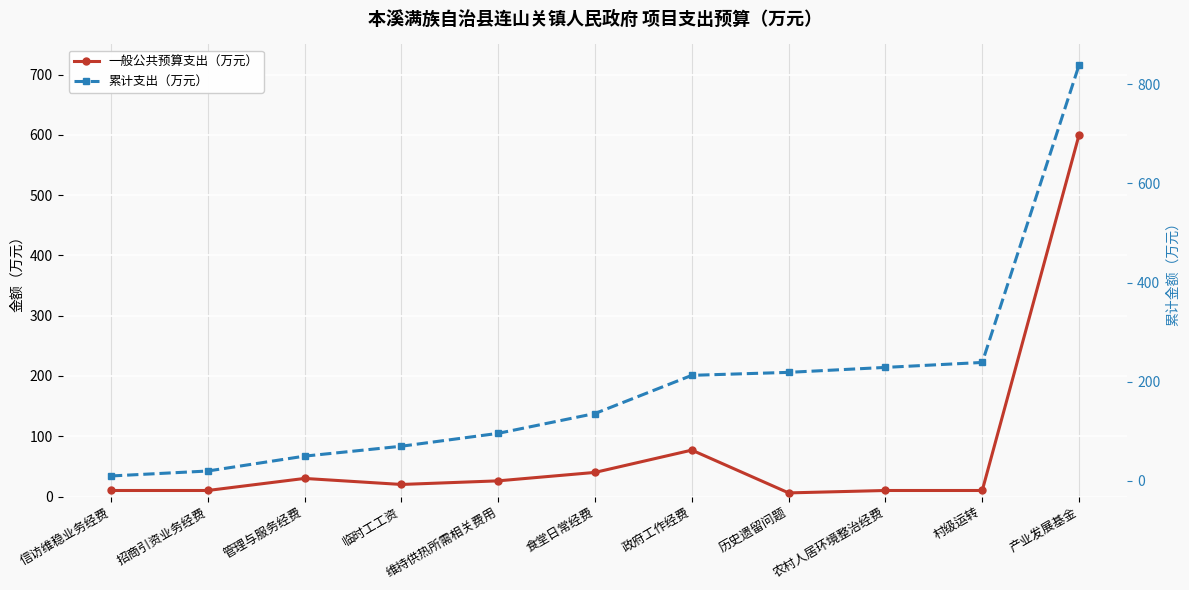

Which series has the largest total across all categories?

累计支出（万元）